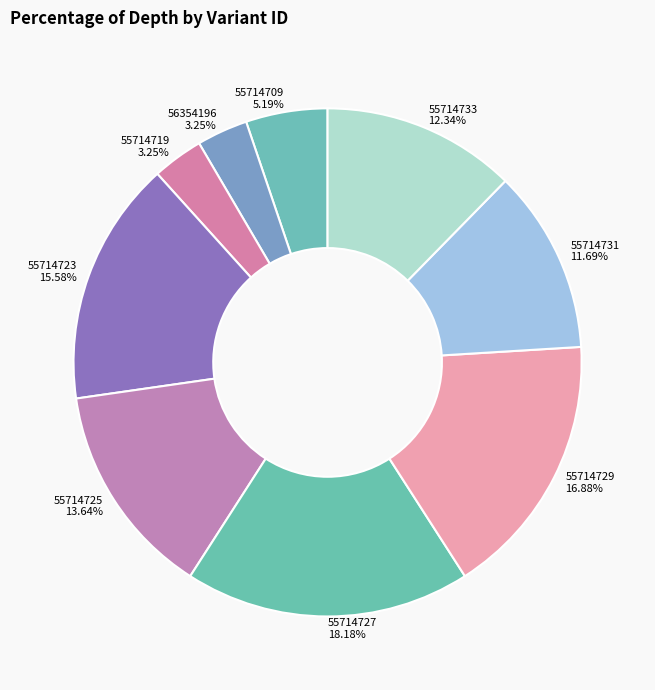

Is there any slice that represents more than half of the pie?

No